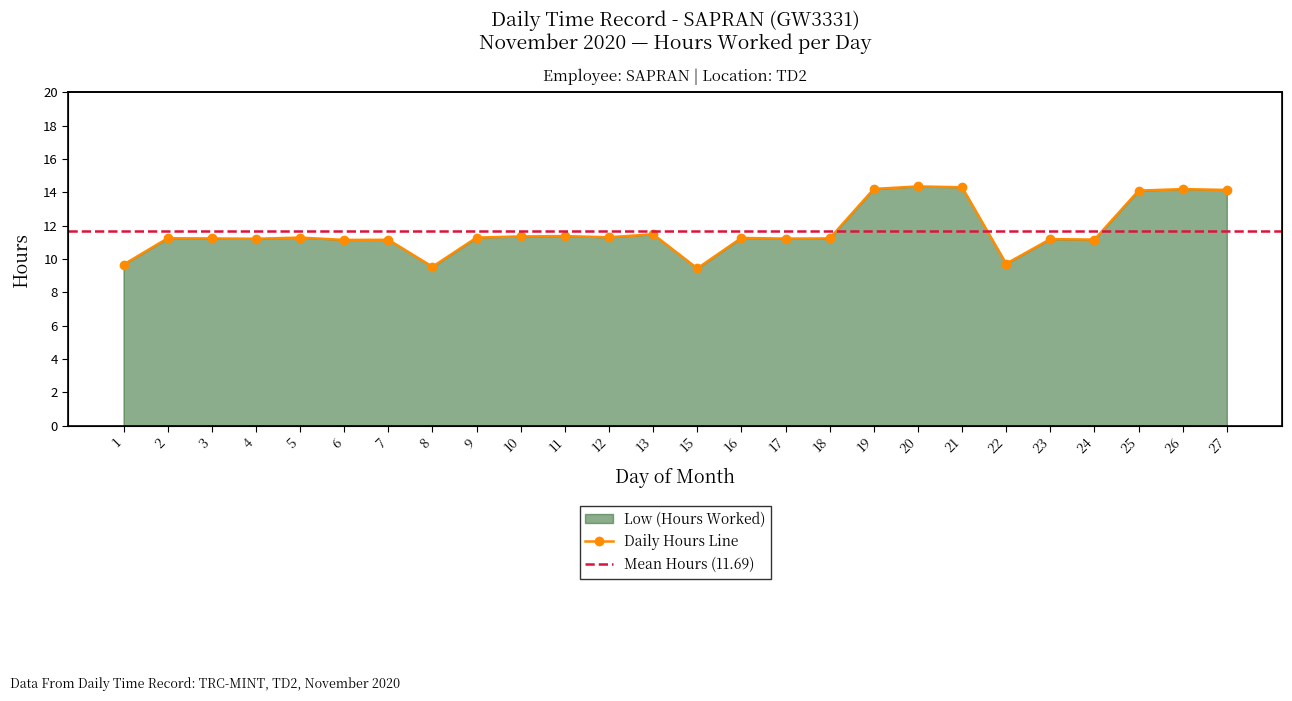

True or false: the data shows 15.5 at 11.

False